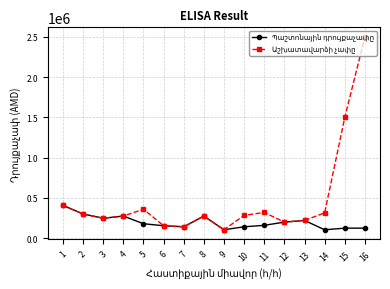

What is the minimum value shown in the chart?

105000